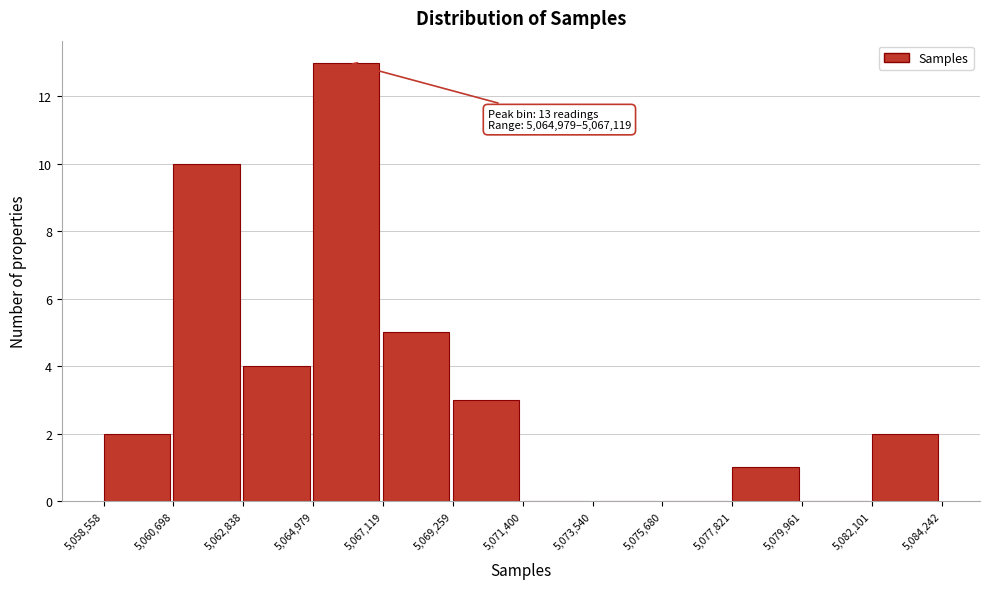

Which range on the x-axis has the tallest bar?

5,064,979 to 5,067,119